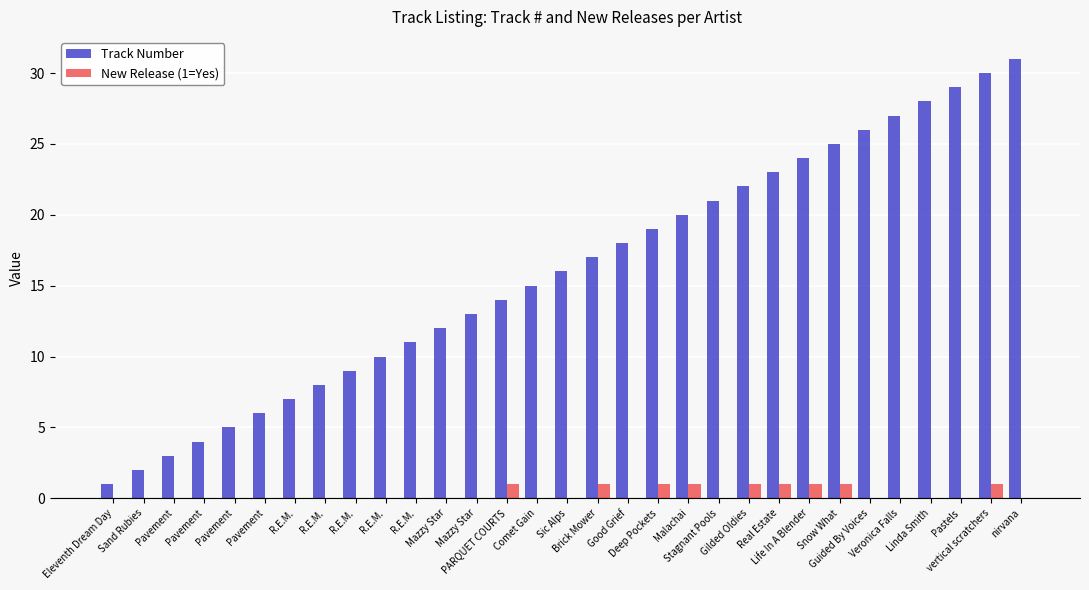

The value of New Release (1=Yes) at Pavement is 0. True or false?

True